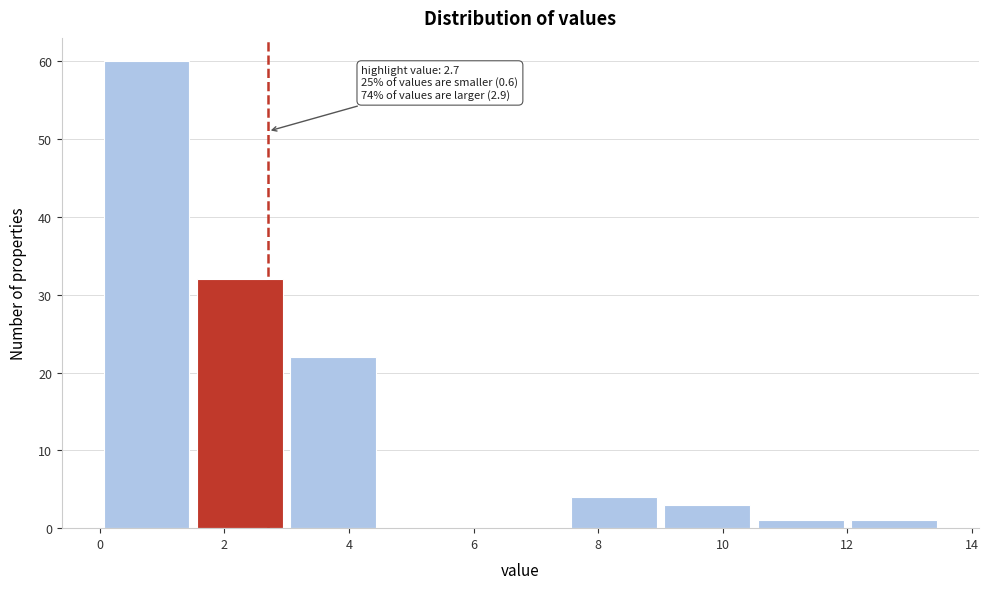

Over which range of the x-axis is the bar tallest?

0.0 to 1.5